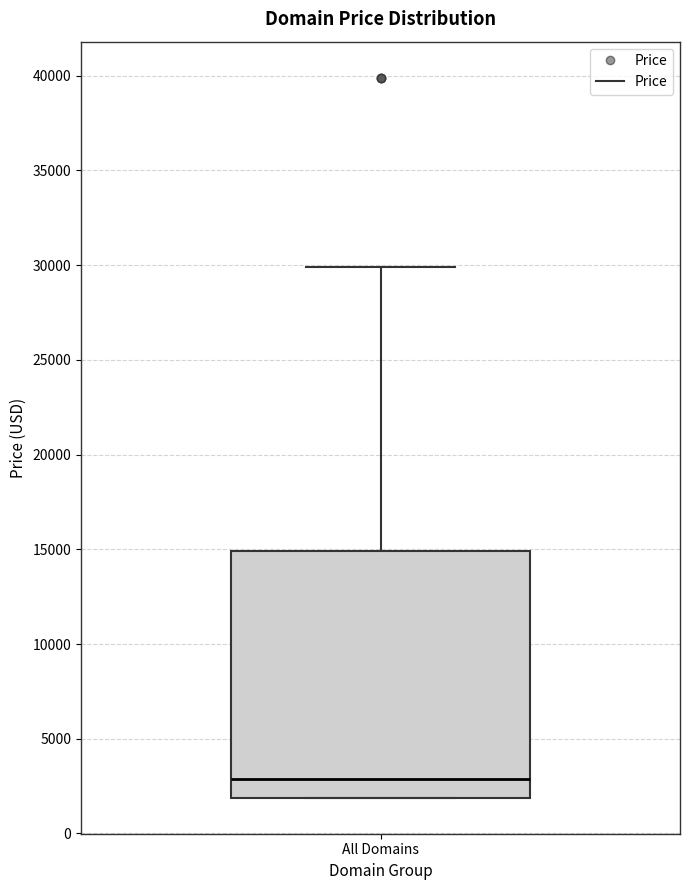

Where is the lower edge of the box for All Domains on the y-axis? The values are not printed on the chart, so give them approximately, as read against the axis.

2000